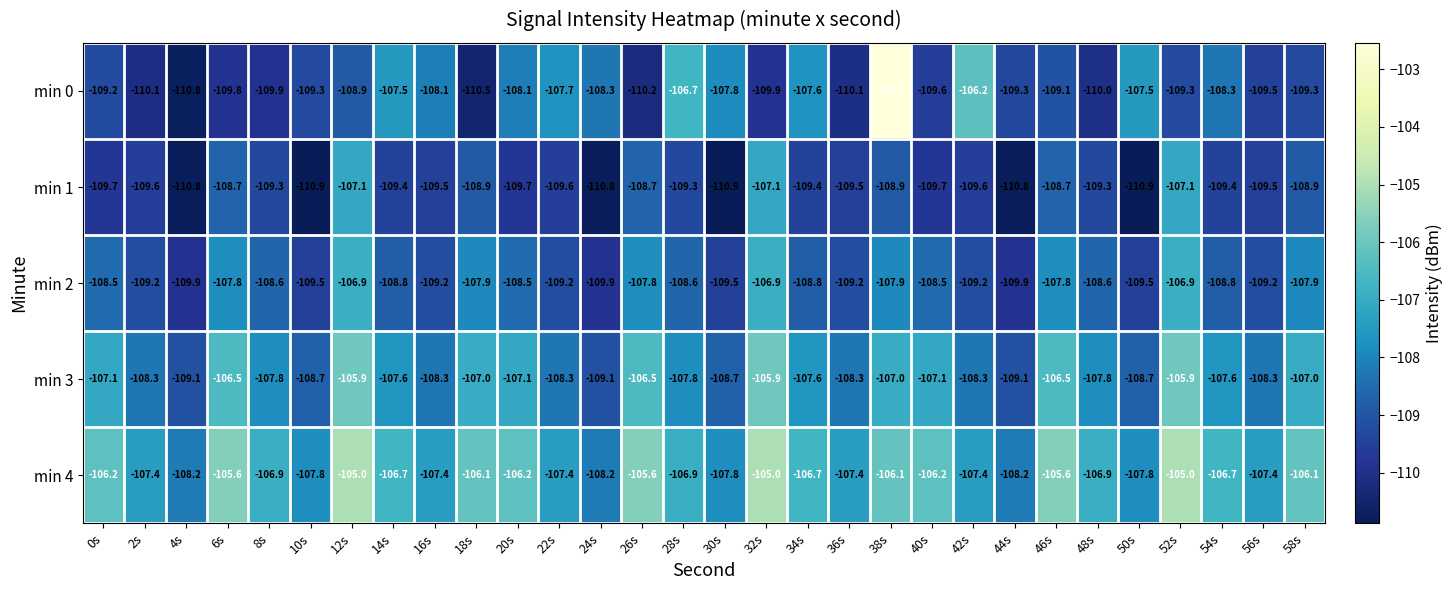

Which series changed the most between 22s and 28s?

min 0